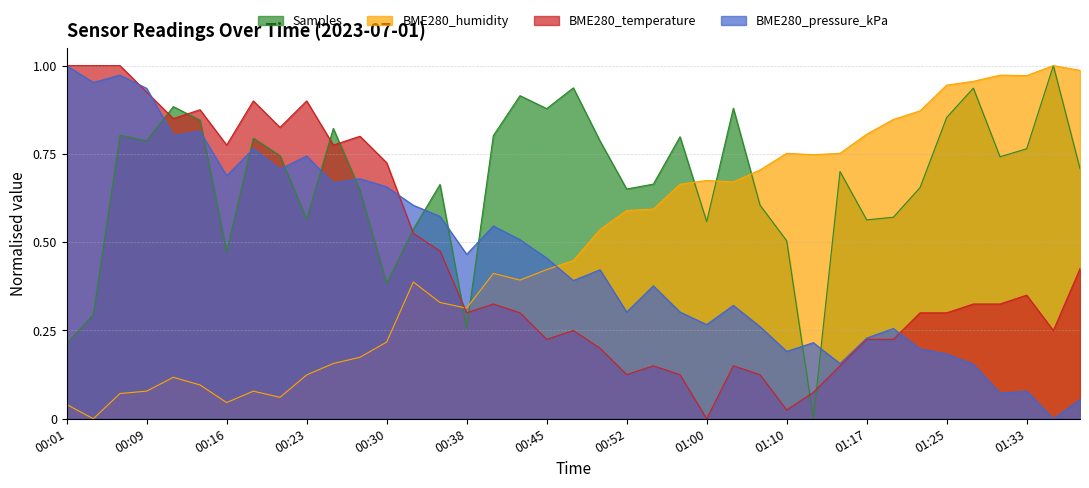

What is the value of the Samples point at the 38th from the left?

1.0